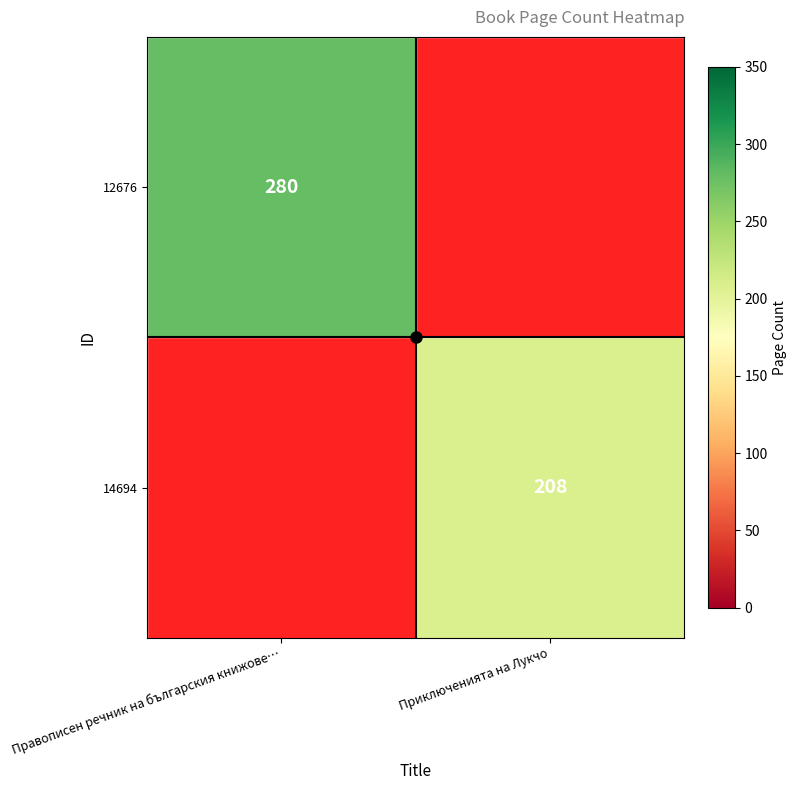

At Правописен речник на българския книжове…, list the series in order from smallest to largest.

12676, 14694